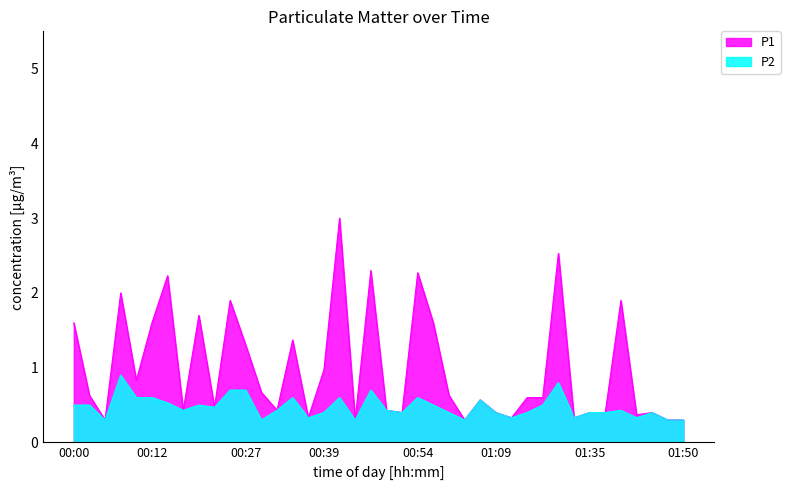

How many lines are shown in the chart?

2